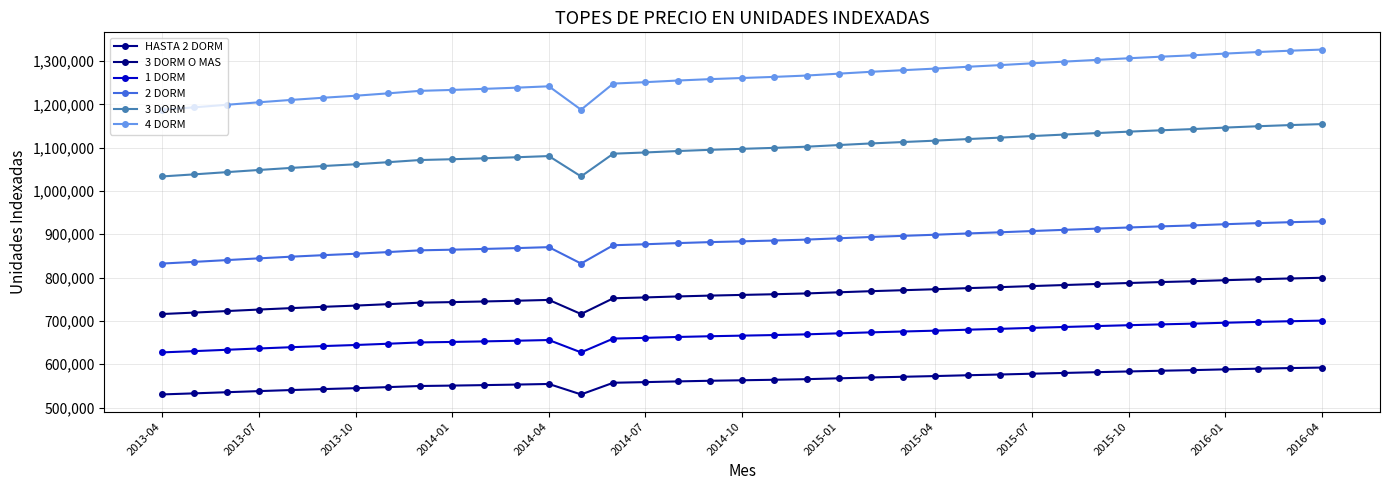

Which series has the largest total across all categories?

4 DORM